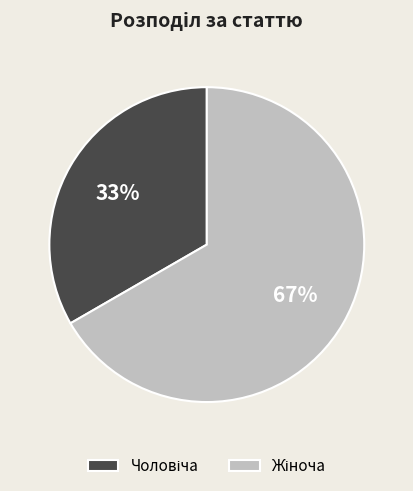

To the nearest percent, what is the average slice percentage?

50%